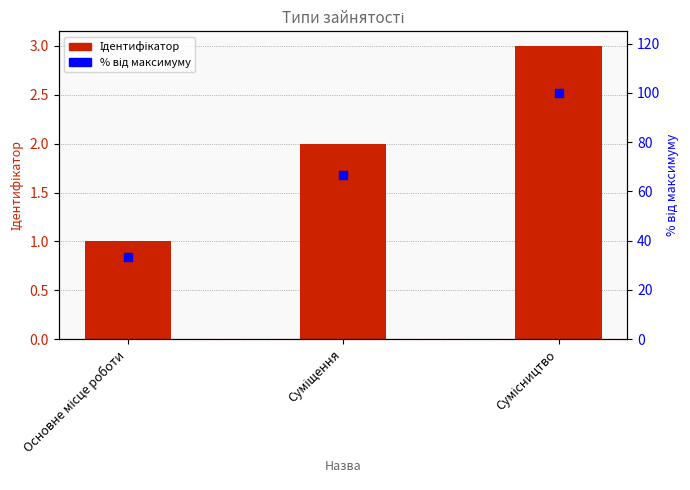

What is the total value across all series at Суміщення?

68.7